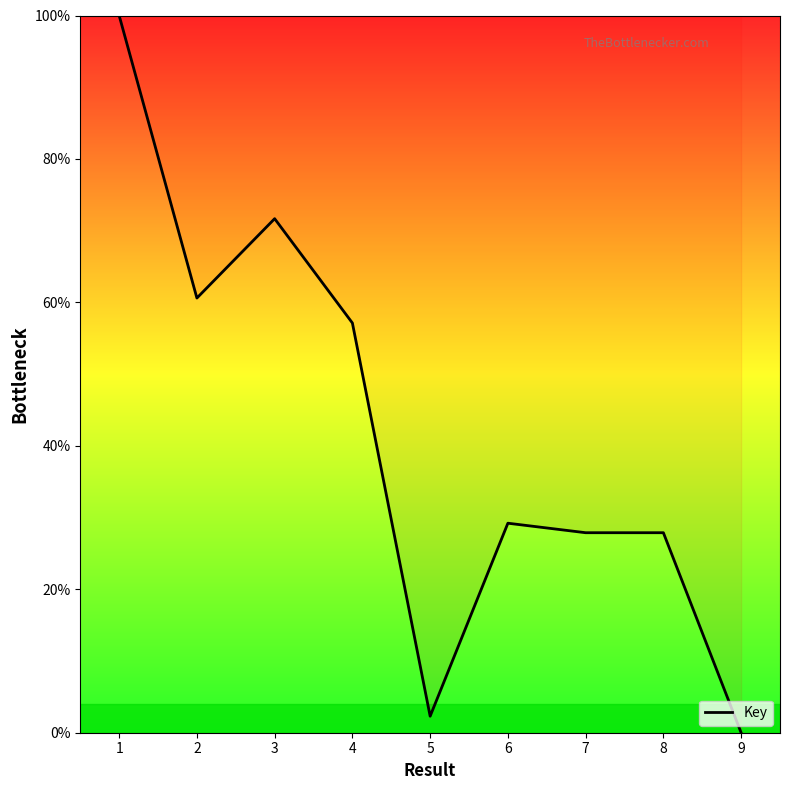

What is the sum of all values?

376.7